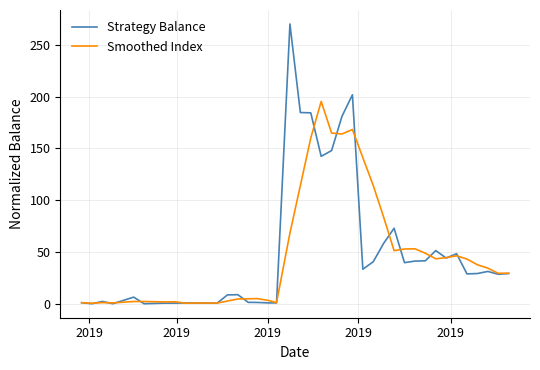

What is the average value of the Strategy Balance series?

49.1